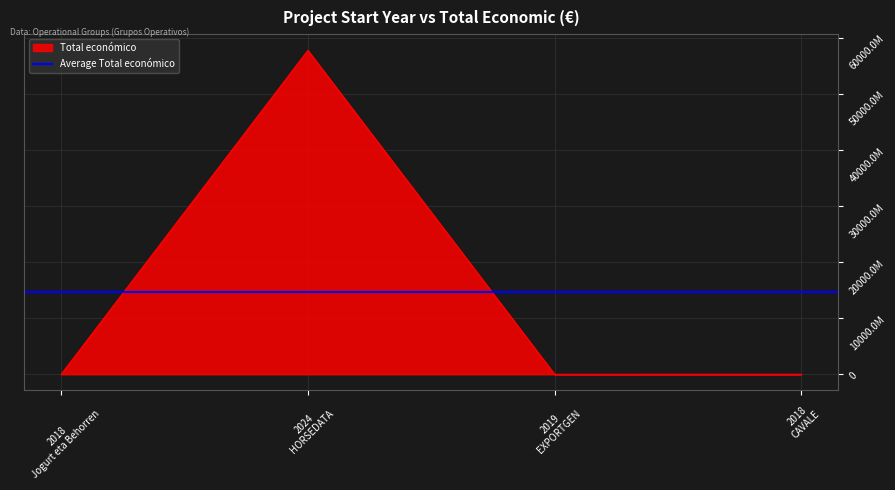

What is the minimum value shown in the chart?

164600